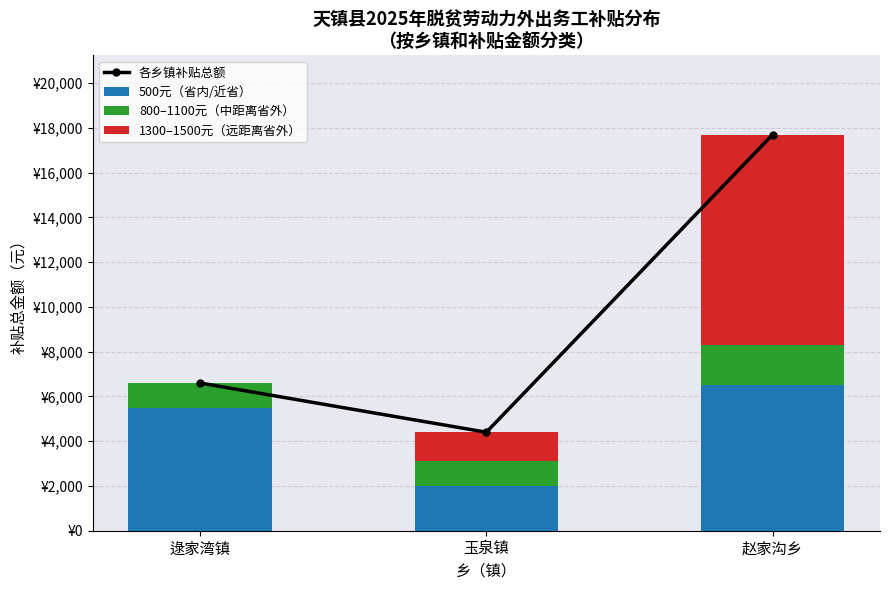

How many groups of bars are there?

3